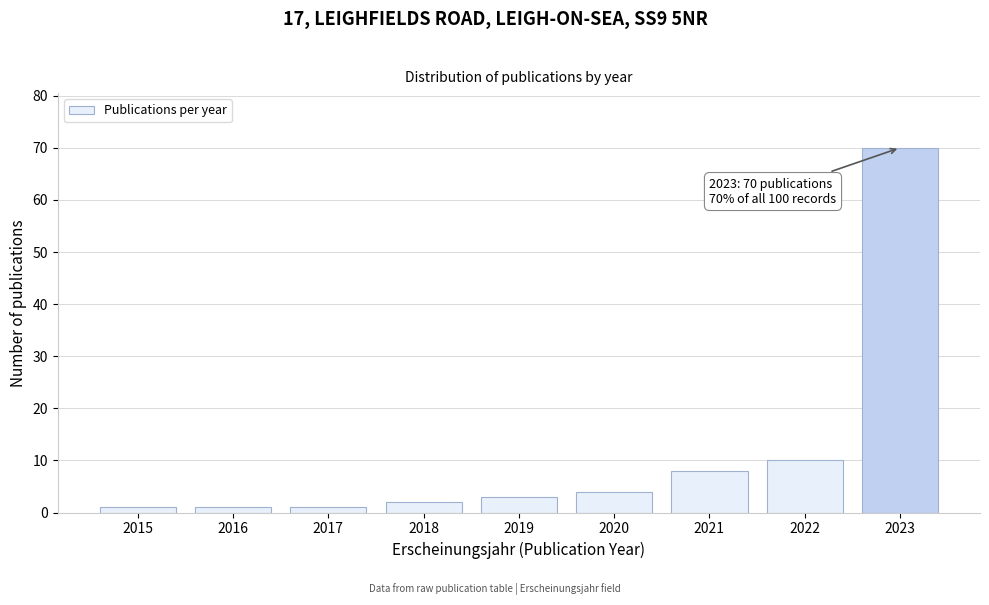

Reading left to right, transcribe all the data shown in this chart.

2015=1	2016=1	2017=1	2018=2	2019=3	2020=4	2021=8	2022=10	2023=70